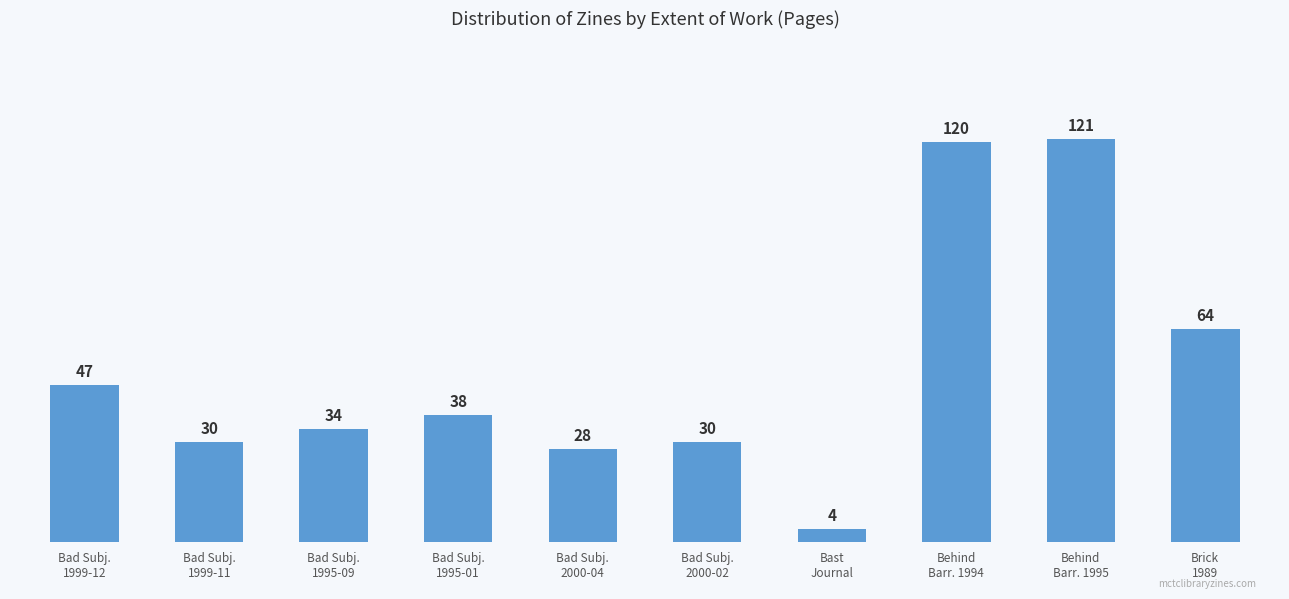

Does the chart contain any negative values?

No